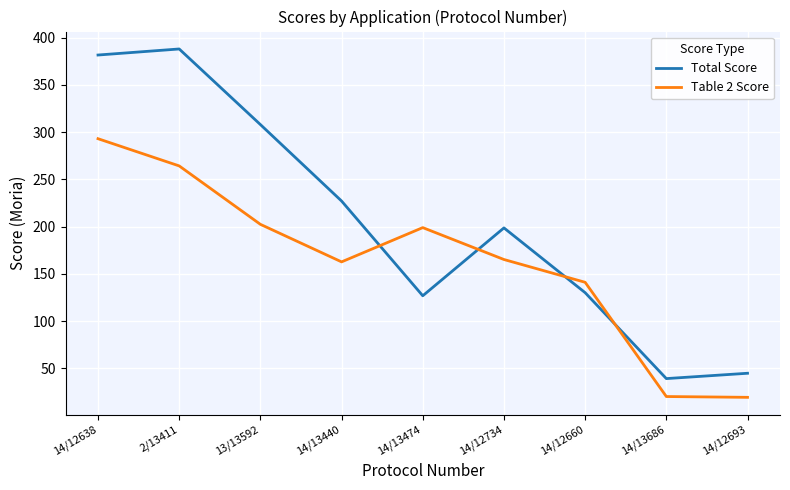

What is the greatest value displayed?

388.1